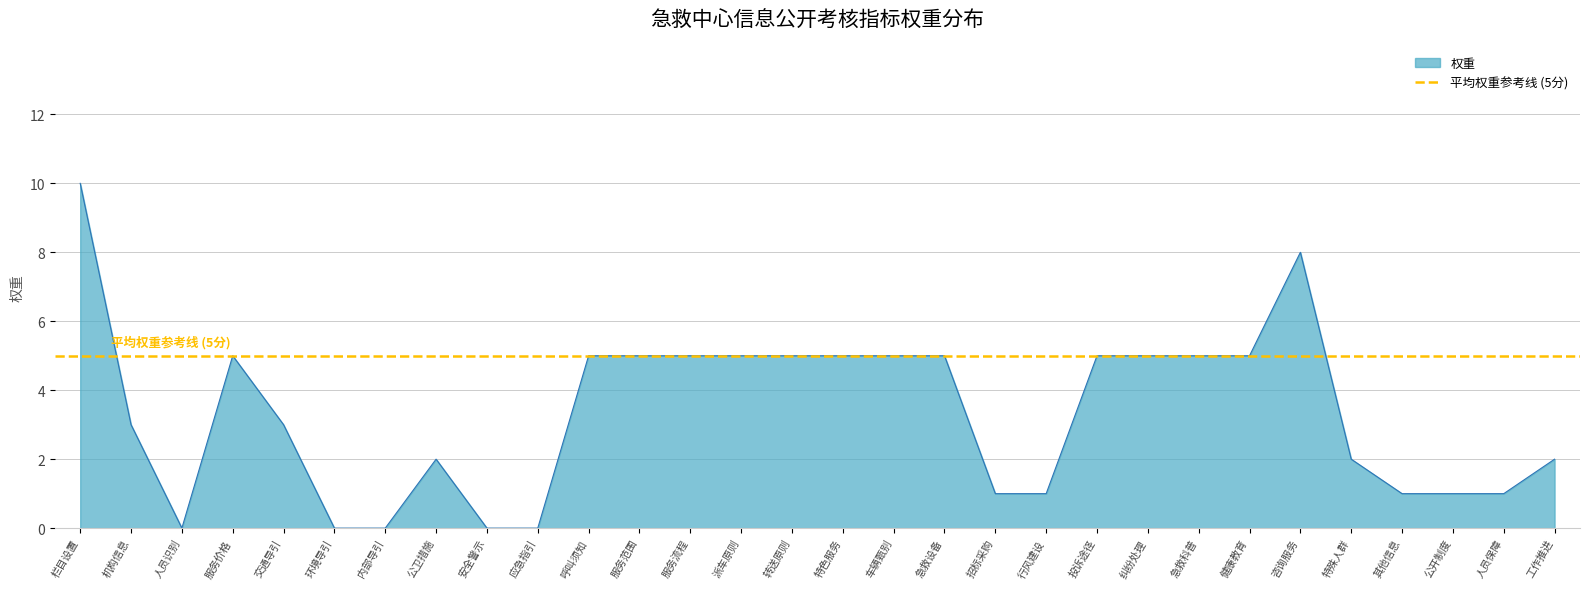

Count the number of values greater than 5.

2